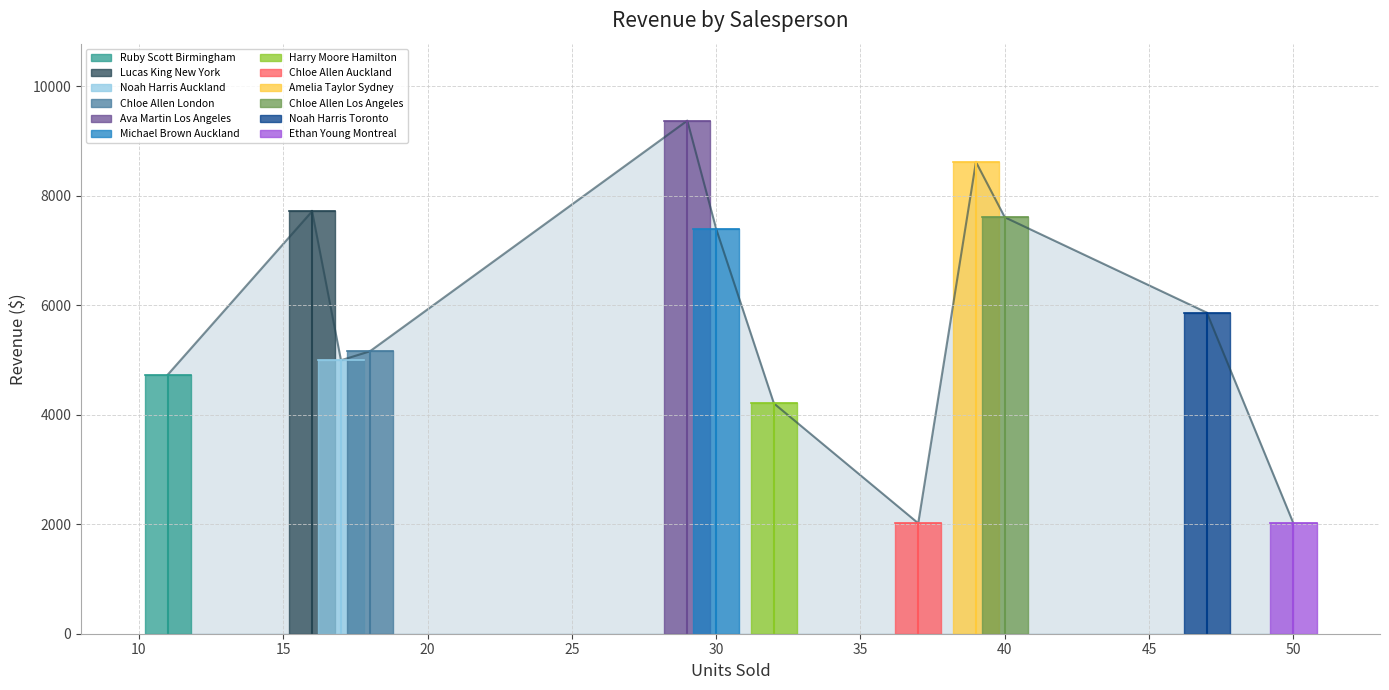

Which label corresponds to the largest value in the chart?

Ava Martin
Los Angeles